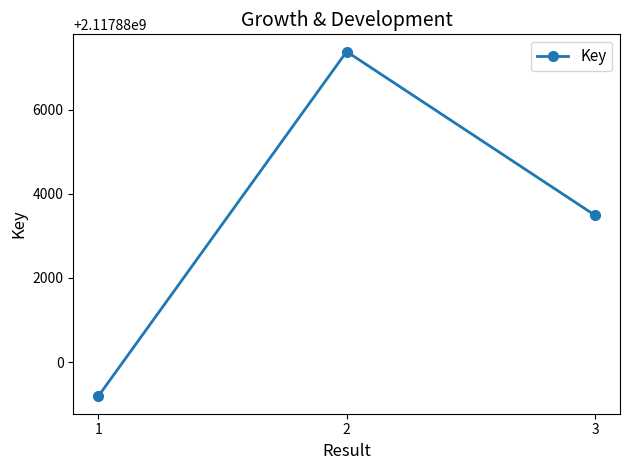

How many data points are less than 2117883486?

1